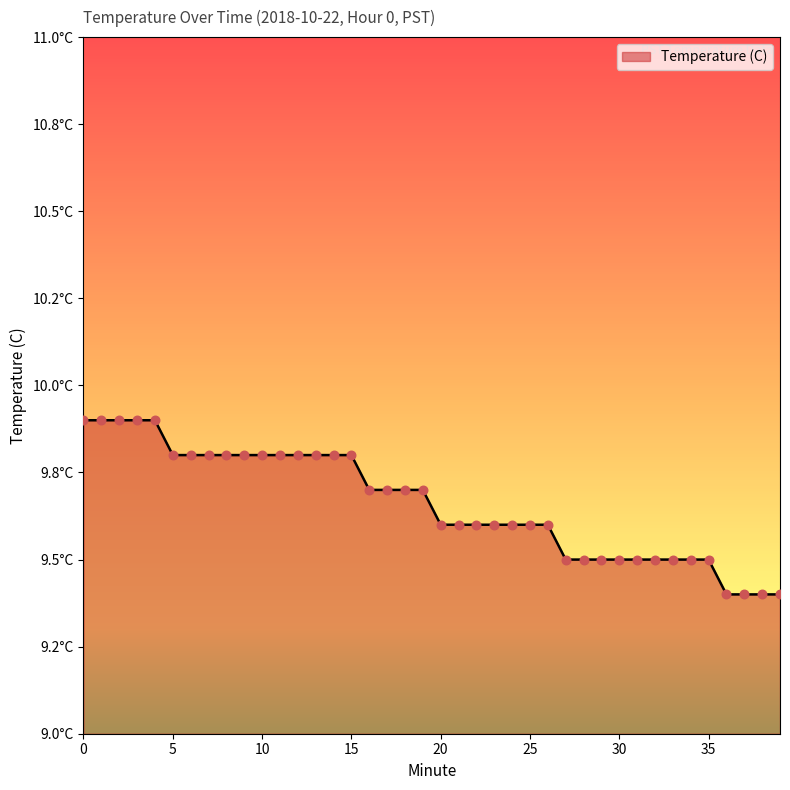

Does the chart have visible grid lines?

No